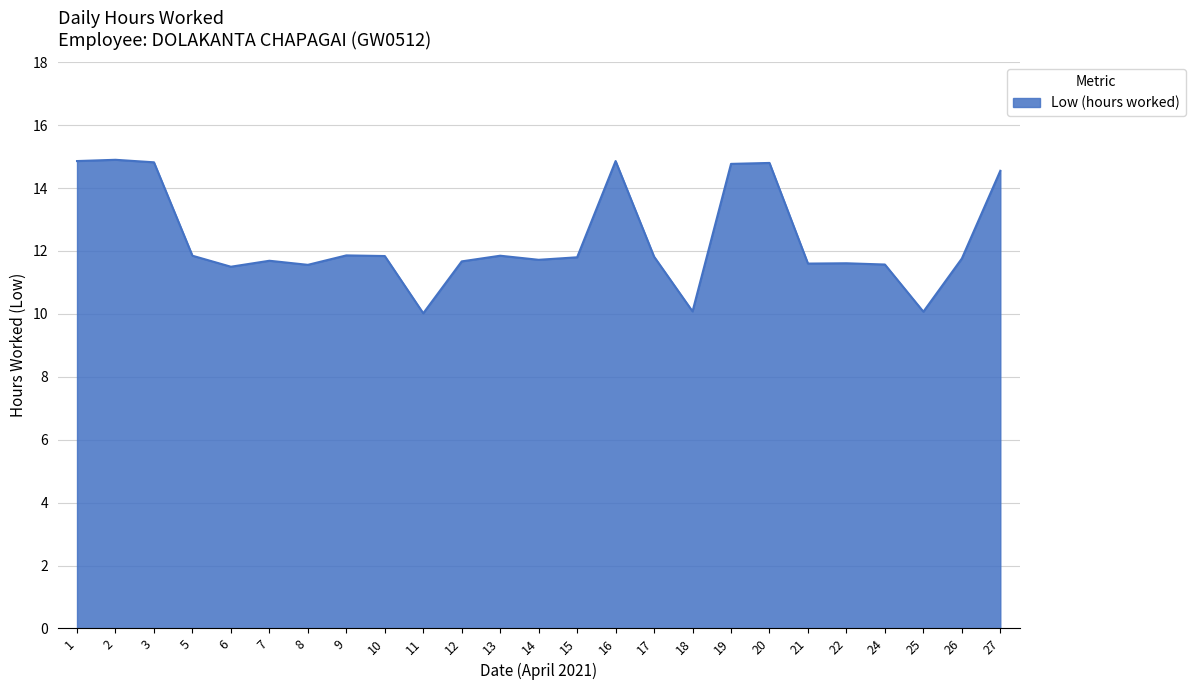

What is the change in value from 9 to 20?

+2.9